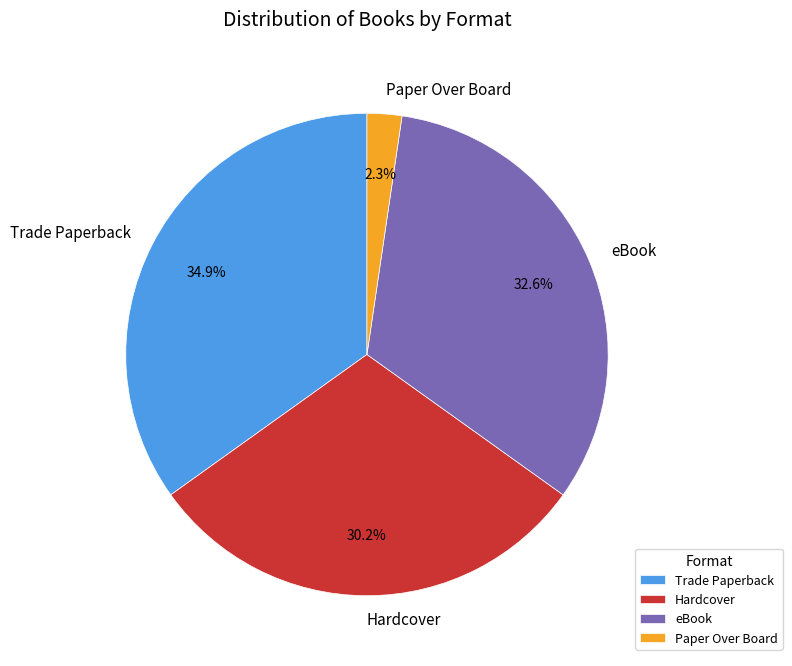

To the nearest percent, what percentage of the pie is eBook?

33%